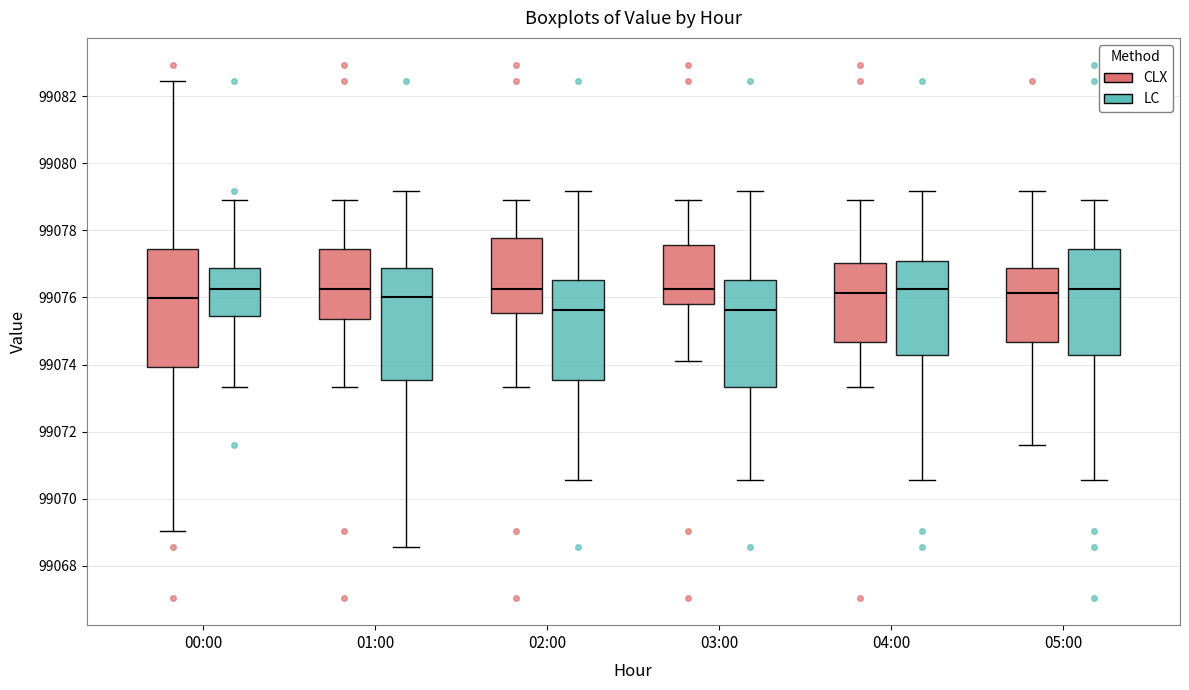

Where is the upper edge of the box for 02:00 (LC) on the y-axis? The values are not printed on the chart, so give them approximately, as read against the axis.

99076.6